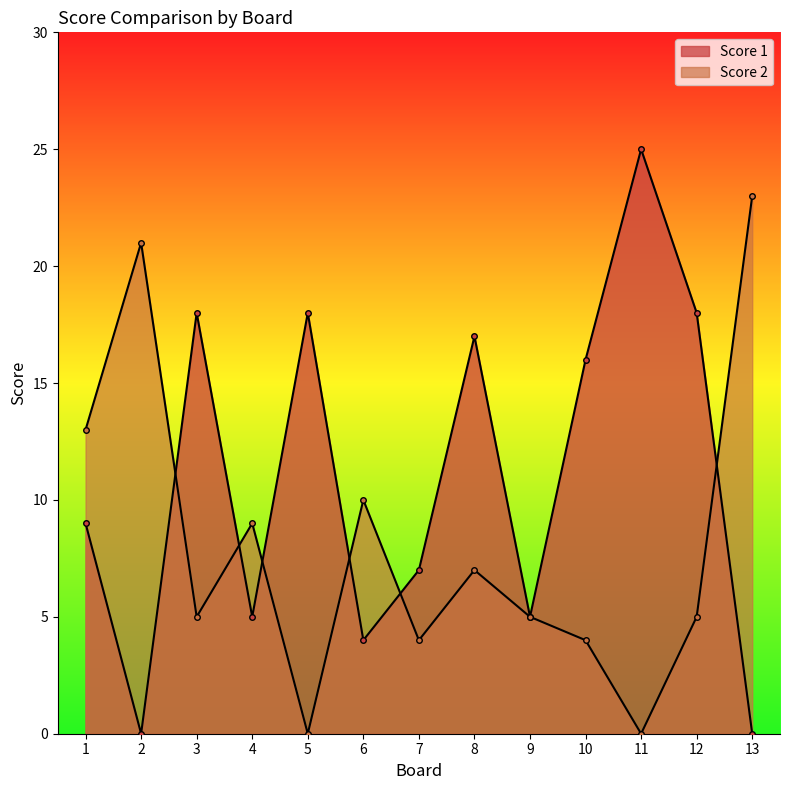

List the labels in order of Score 1 value, smallest first.

2, 13, 6, 4, 9, 7, 1, 10, 8, 3, 5, 12, 11